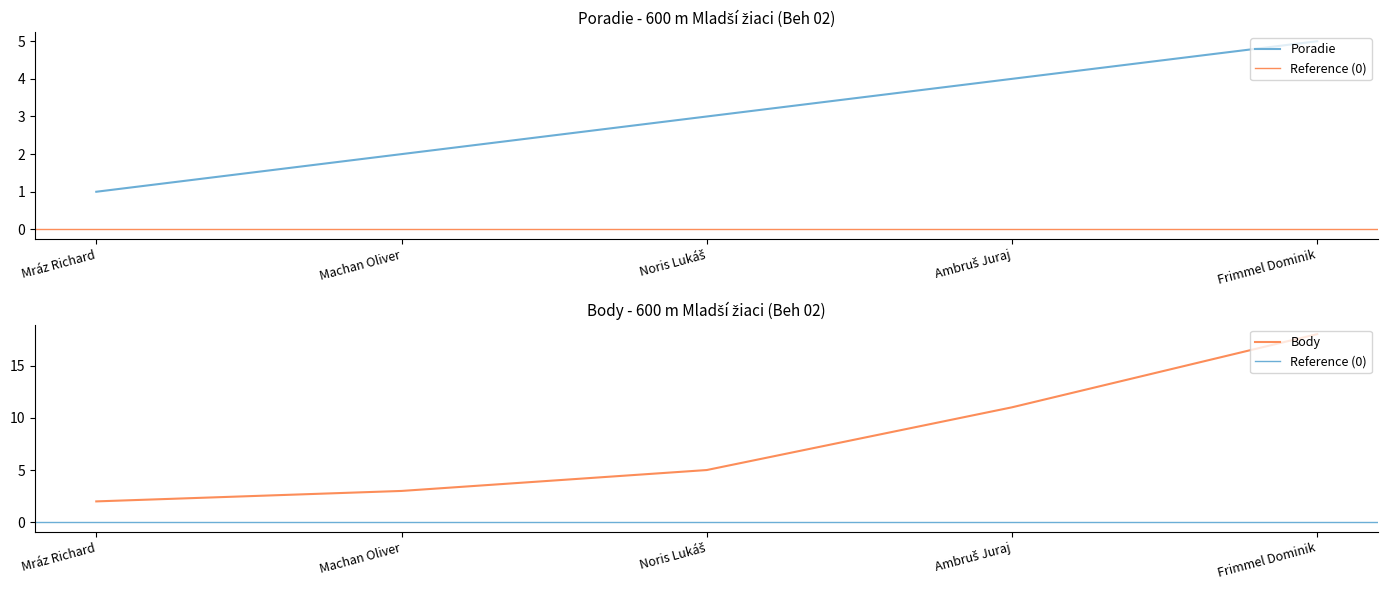

Does the chart display data point markers on the line(s)?

No